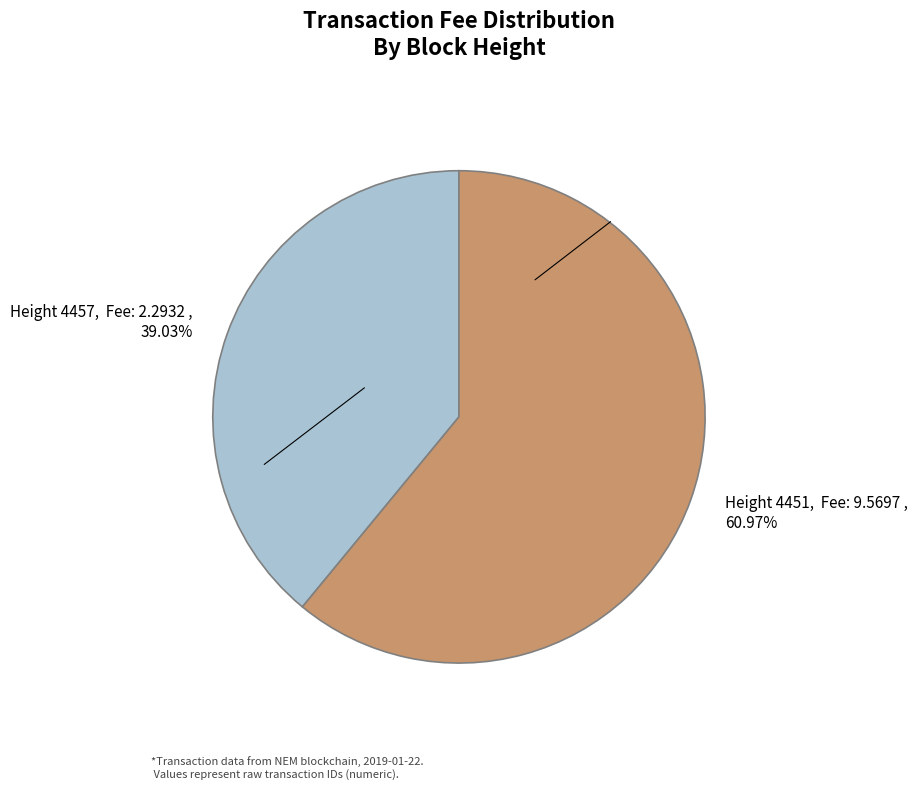

Rank the categories by value from highest to lowest.

Height 4451, Height 4457